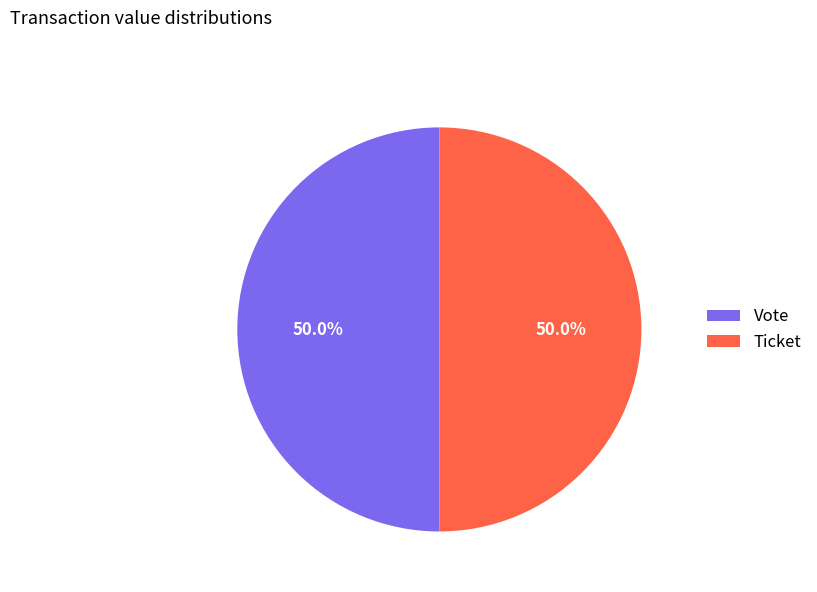

How many segments does this pie chart have?

2